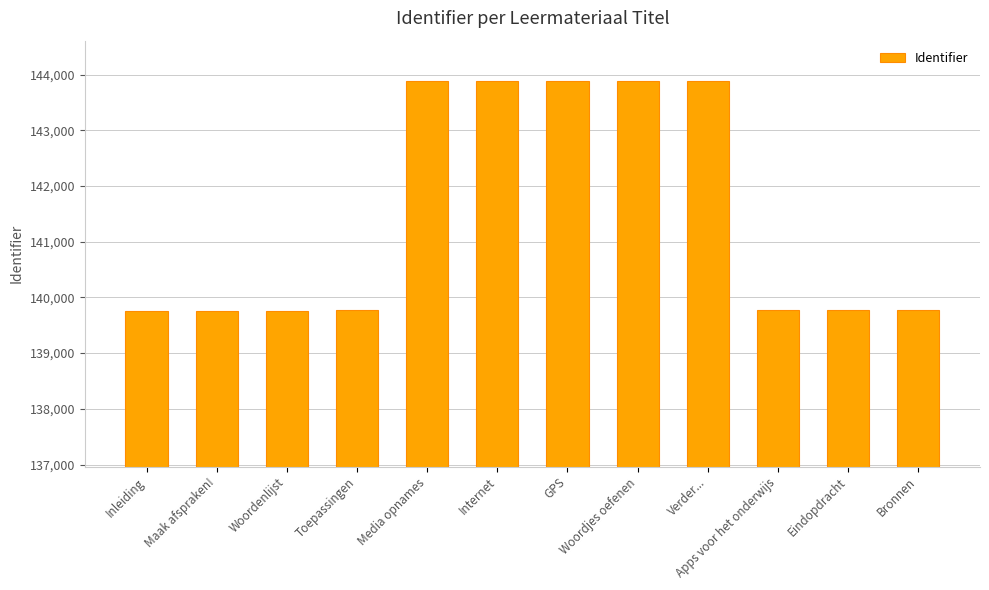

Where does the data first go above 139776?

Media opnames